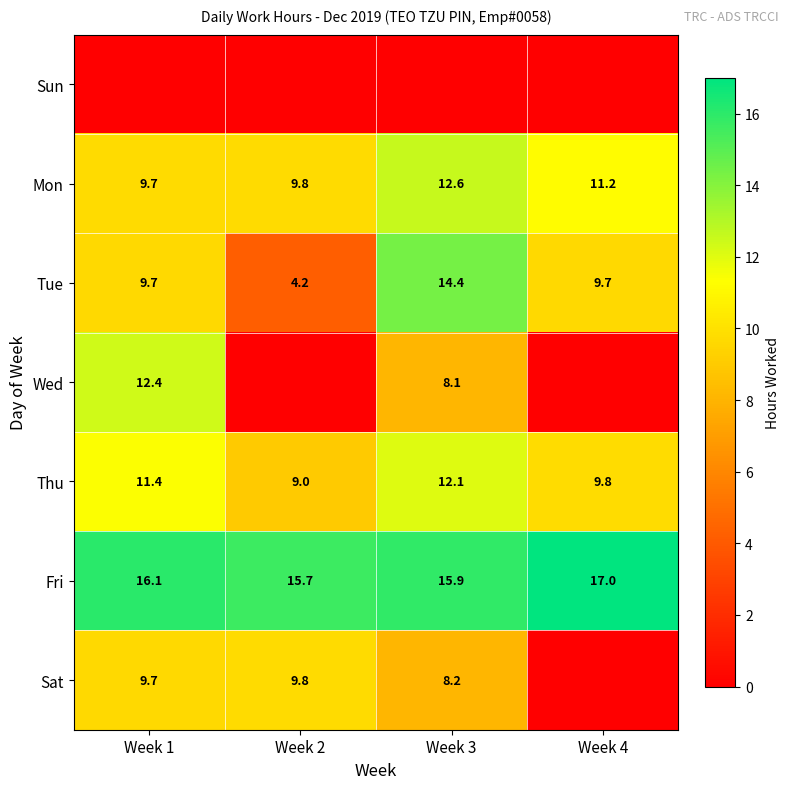

Where is Thu nearest to the value 10?

Week 4